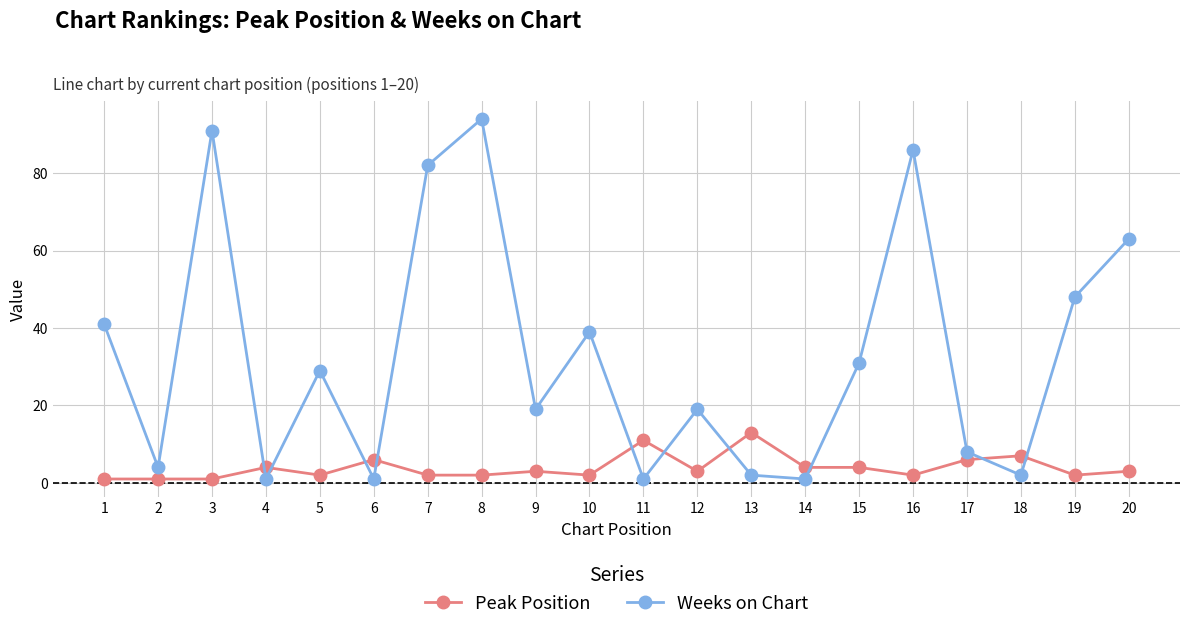

What is the value of the Peak Position point at the 10th from the left?

2